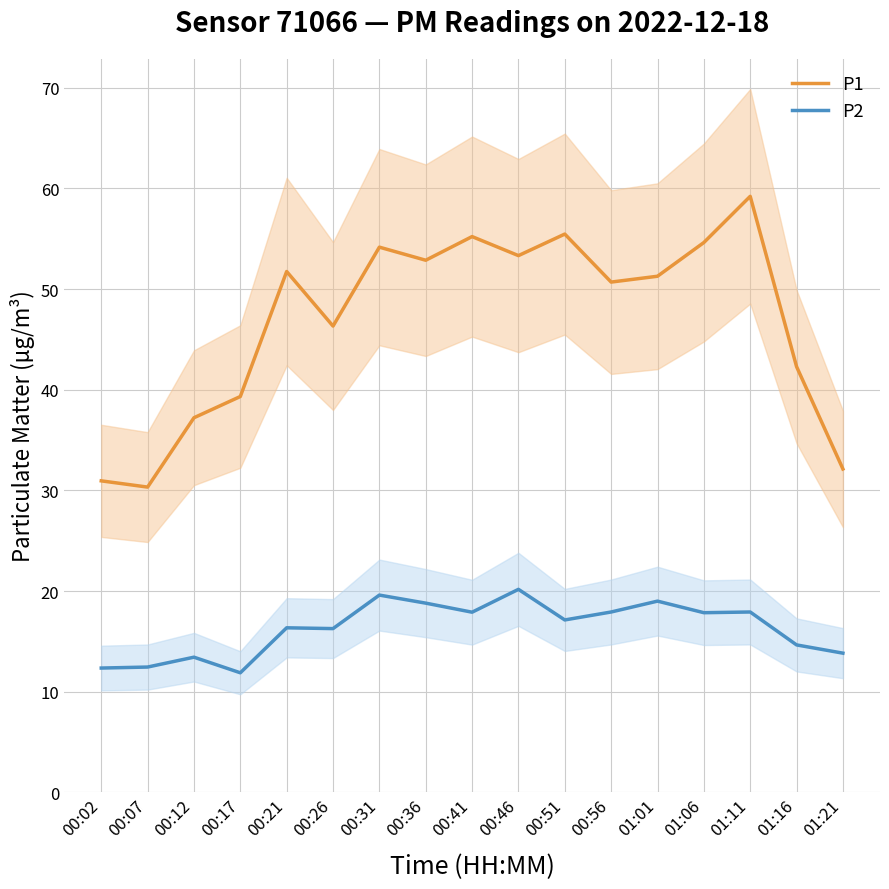

What is the label of the 13th point from the right?

00:21